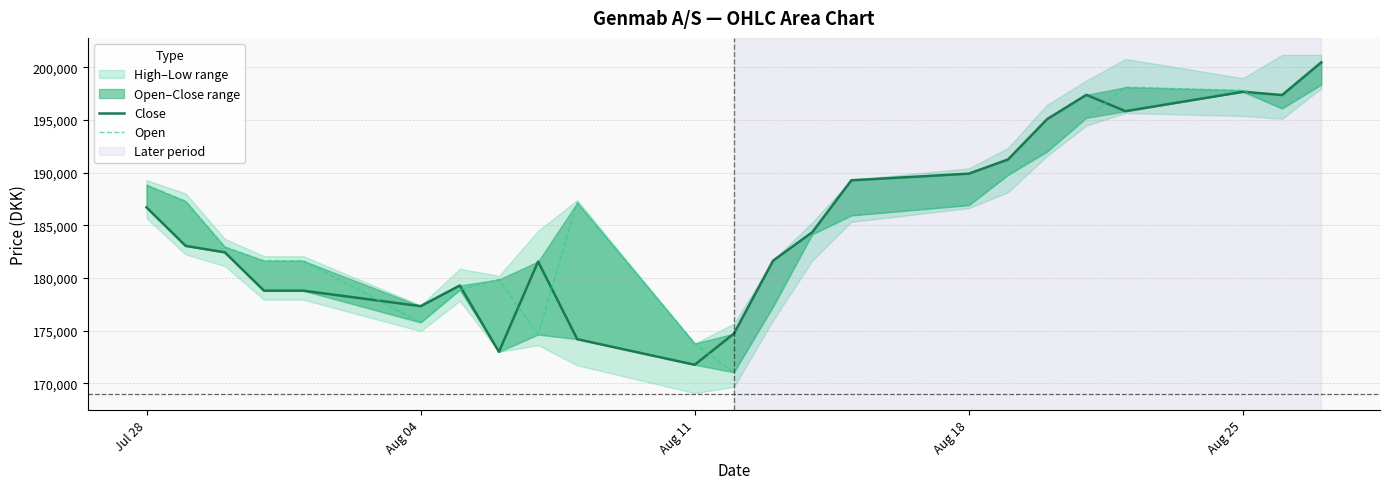

In Close, how many points are lower than both neighbors (excluding endpoints)?

5